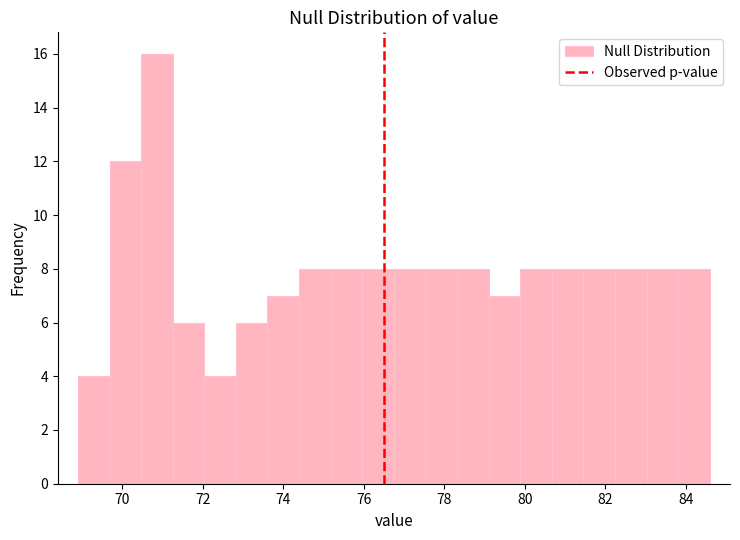

Read against the x-axis, roughly where is the centre of the tallest bar?

70.8